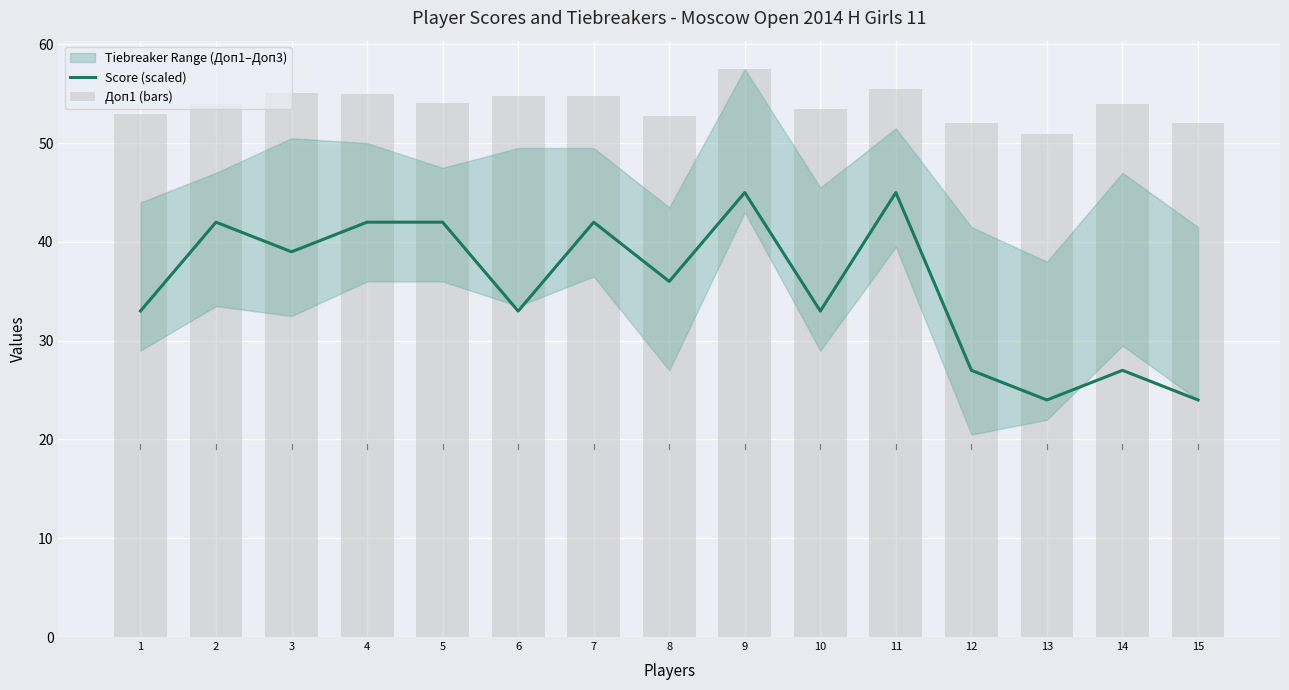

What is the sum of all Score (scaled) values?

534.0